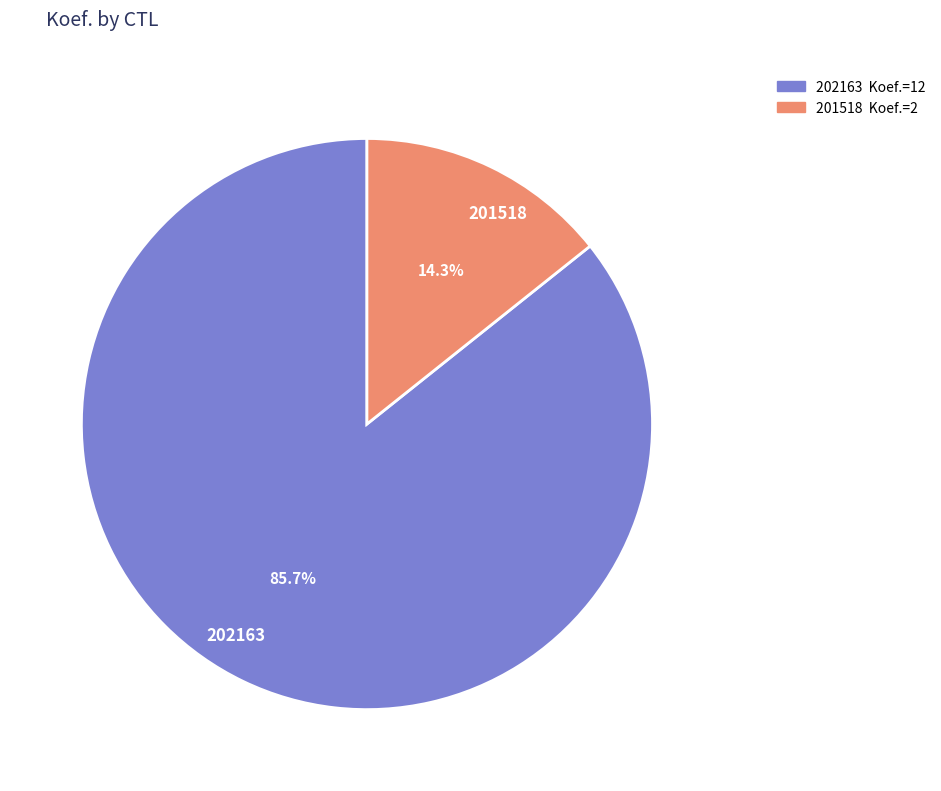

The 201518 slice represents 21% of the pie. True or false?

False